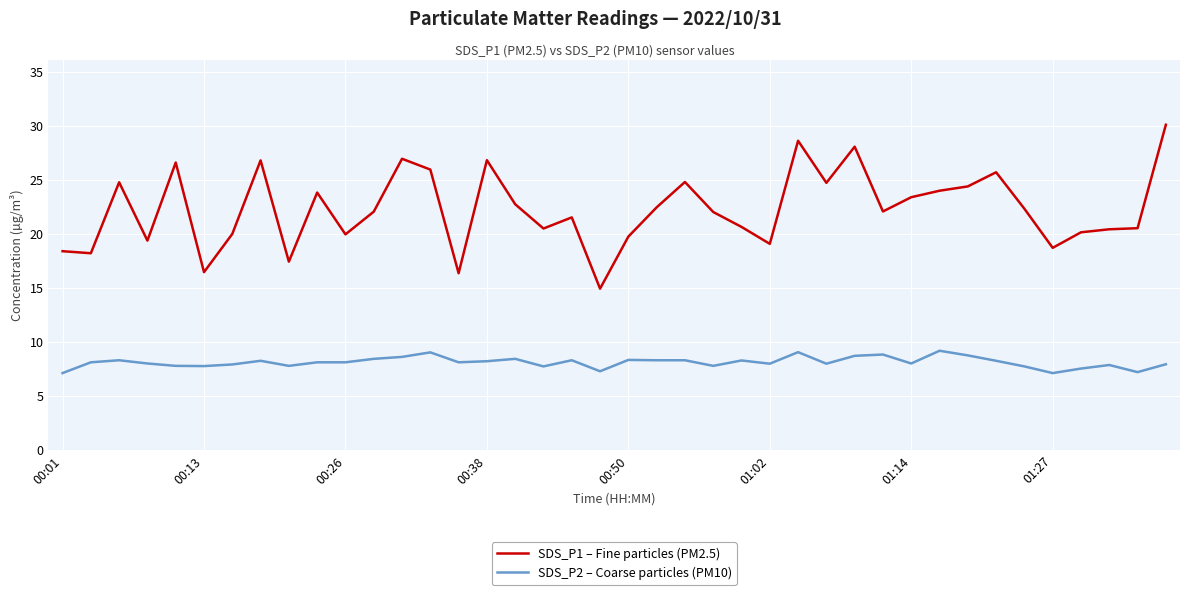

List the series in order of their peak value, highest first.

SDS_P1 – Fine particles (PM2.5), SDS_P2 – Coarse particles (PM10)